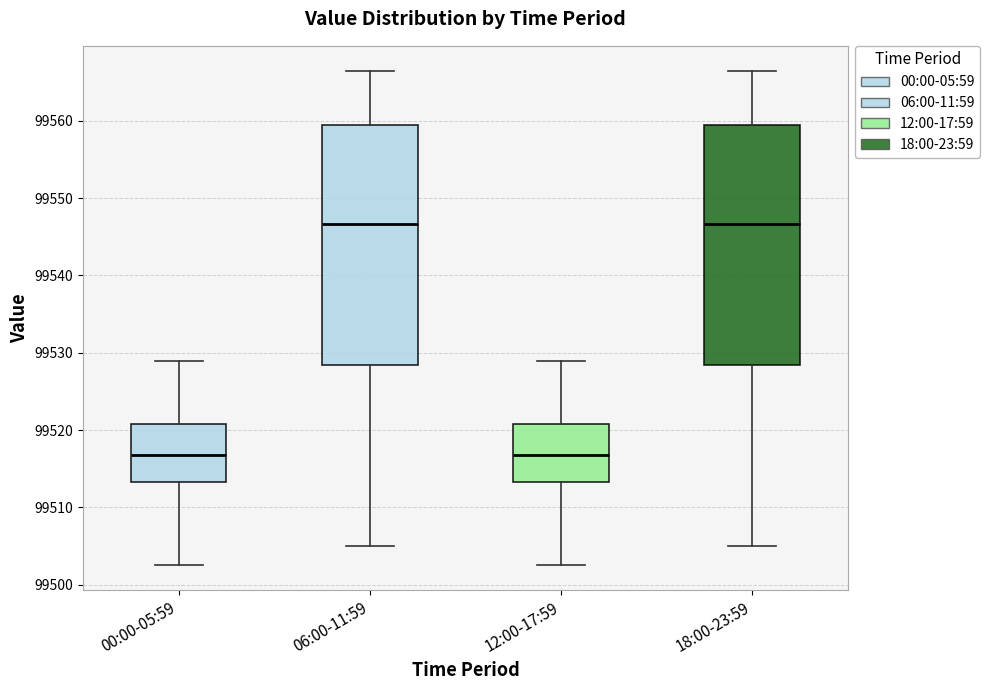

Reading left to right, transcribe this box plot: for each box, give where its median line is, the range the box spans, and where its two whiskers end, as read against the y-axis. The values are not printed on the chart, so give them approximately, as read against the axis.

00:00-05:59: median 99517, box 99513 to 99521, whiskers 99503 to 99529
06:00-11:59: median 99547, box 99528 to 99559, whiskers 99505 to 99566
12:00-17:59: median 99517, box 99513 to 99521, whiskers 99503 to 99529
18:00-23:59: median 99547, box 99528 to 99559, whiskers 99505 to 99566